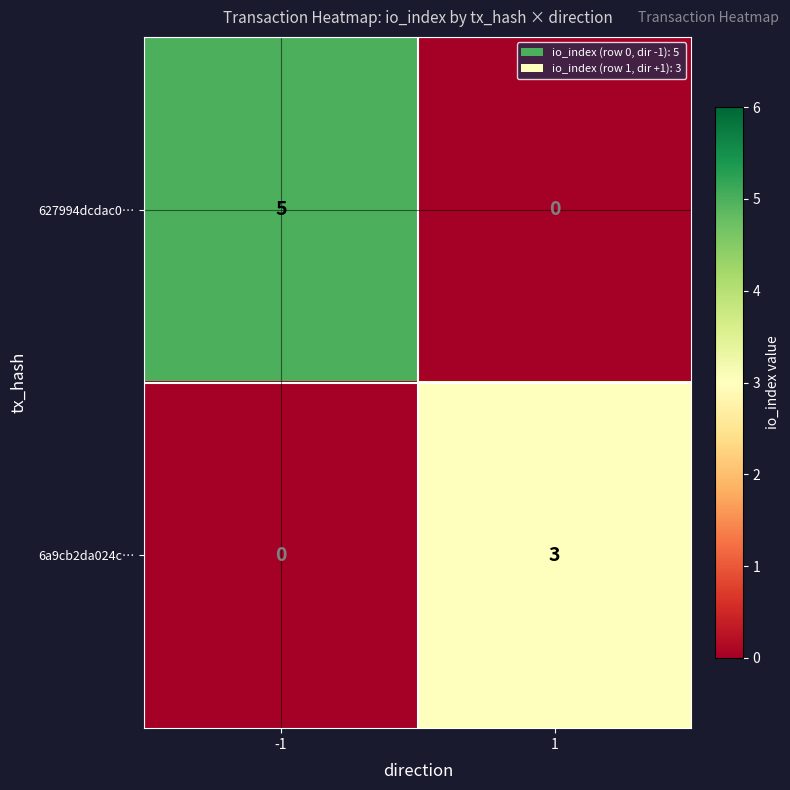

Which series has the largest range (max minus min)?

627994dcdac0…